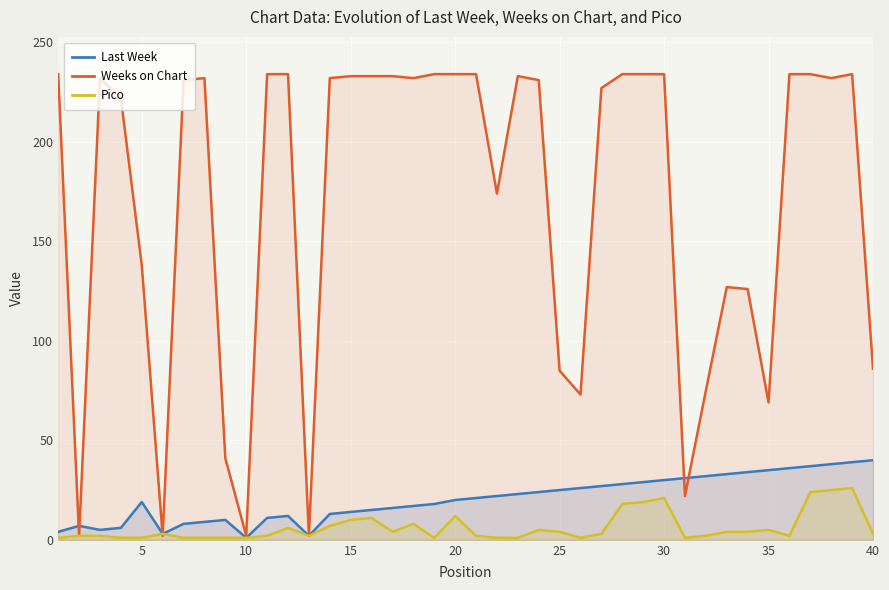

Which series has the widest spread of values?

Weeks on Chart